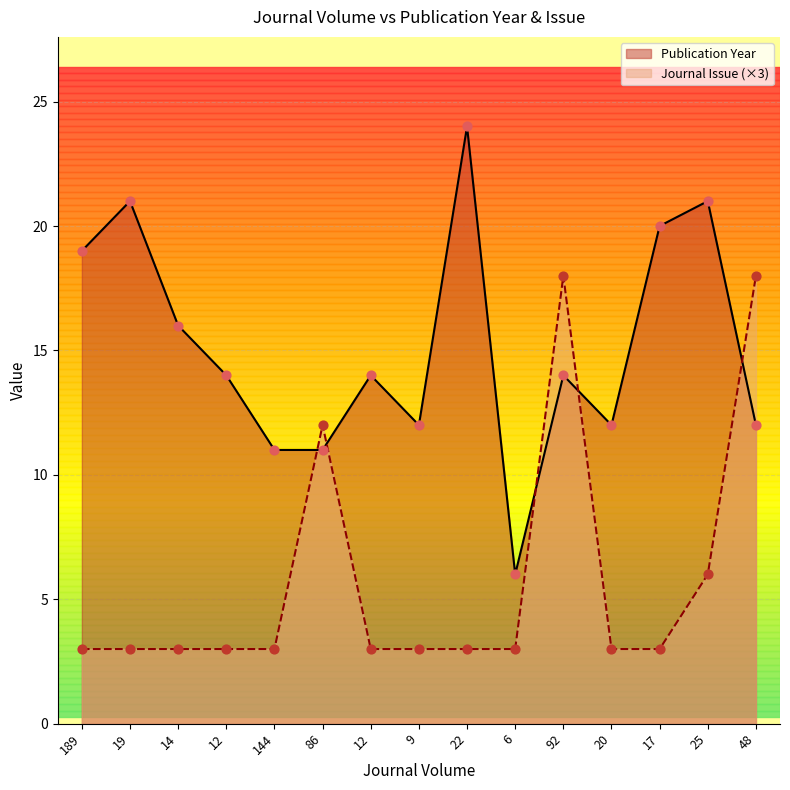

At which category is the sum across all series the highest?

92